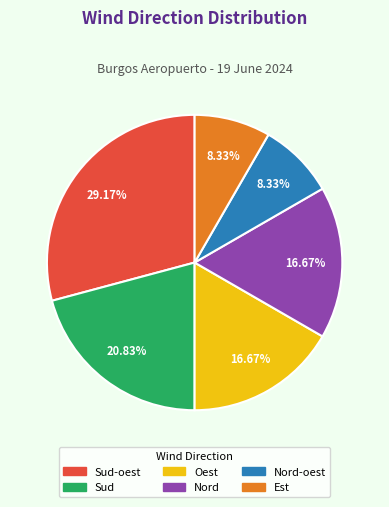

Is there a majority slice in this chart?

No